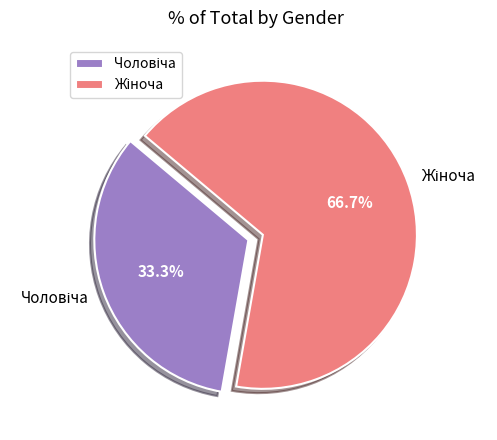

Count the number of slices in the pie.

2